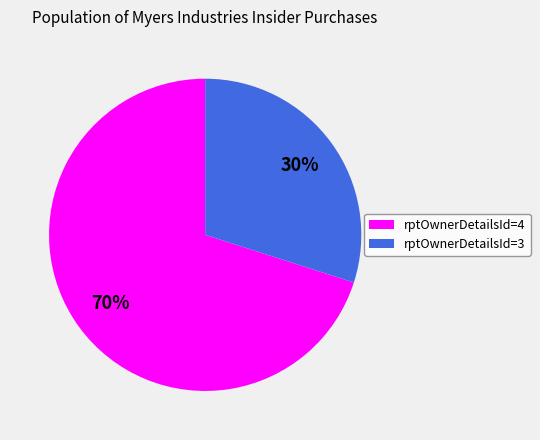

Between rptOwnerDetailsId=3 and rptOwnerDetailsId=4, which is larger?

rptOwnerDetailsId=4